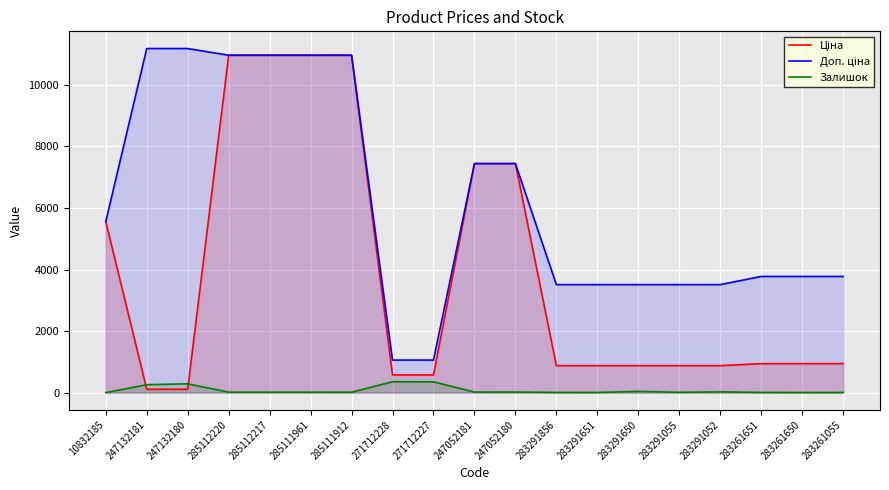

Which series has the largest total across all categories?

Доп. ціна